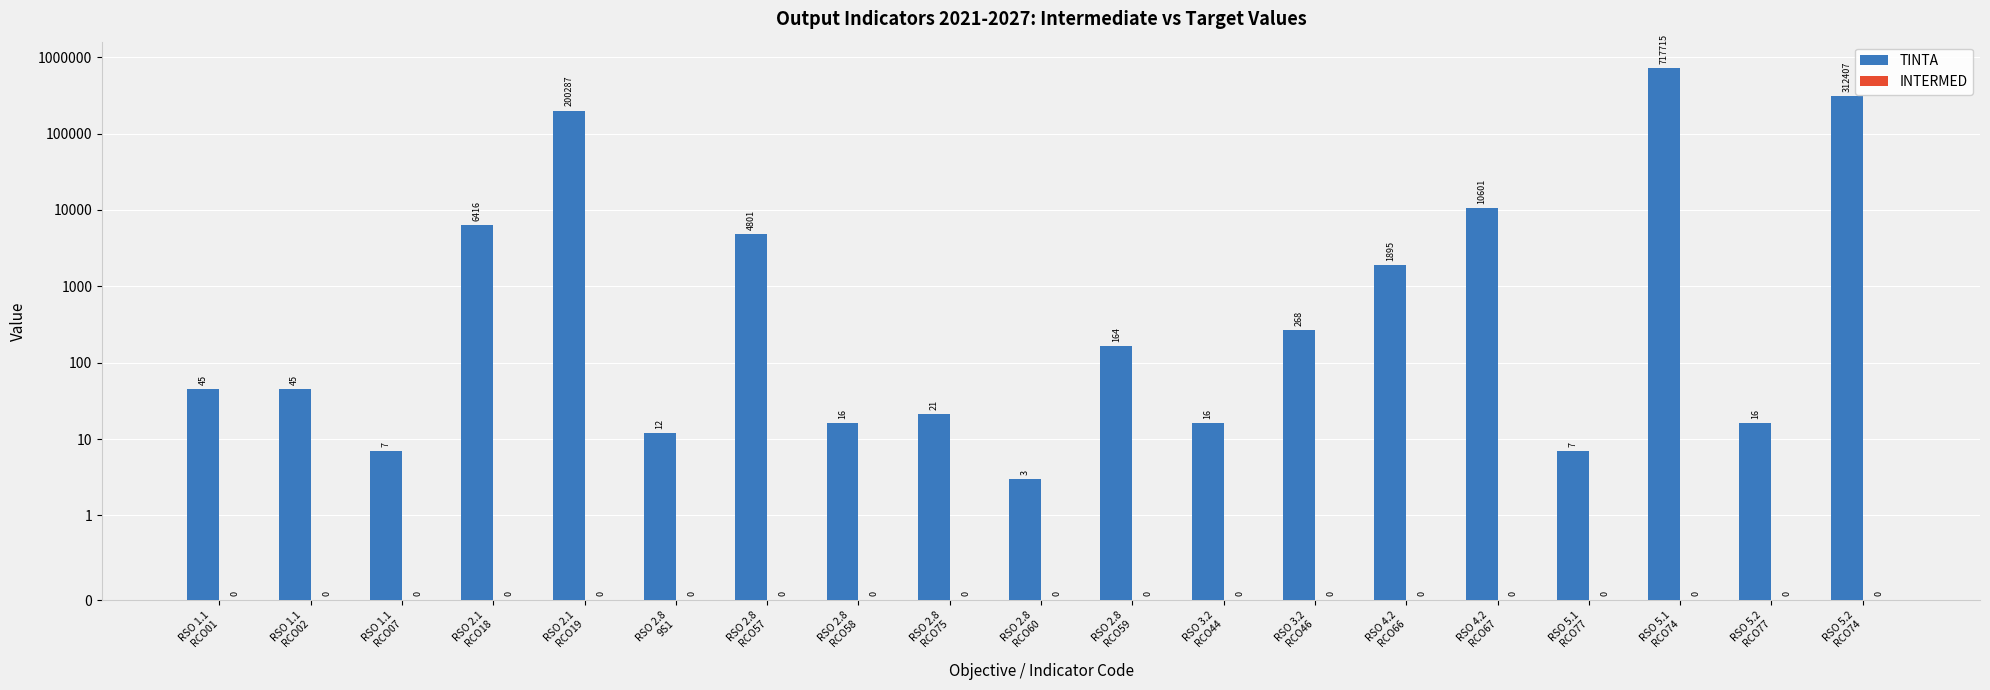

Rank the categories by INTERMED value from highest to lowest.

RSO 1.1
RCO01, RSO 1.1
RCO02, RSO 1.1
RCO07, RSO 2.1
RCO18, RSO 2.1
RCO19, RSO 2.8
9S1, RSO 2.8
RCO57, RSO 2.8
RCO58, RSO 2.8
RCO75, RSO 2.8
RCO60, RSO 2.8
RCO59, RSO 3.2
RCO44, RSO 3.2
RCO46, RSO 4.2
RCO66, RSO 4.2
RCO67, RSO 5.1
RCO77, RSO 5.1
RCO74, RSO 5.2
RCO77, RSO 5.2
RCO74